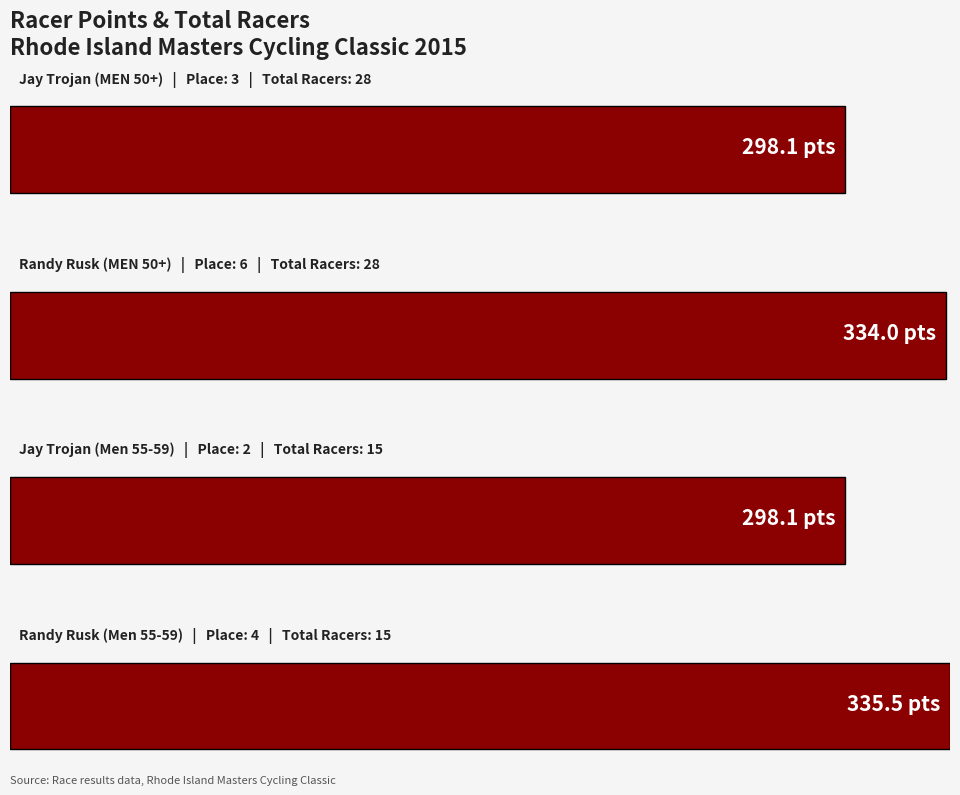

What is the difference between the maximum and second lowest values in the Total Racers series?

13.0